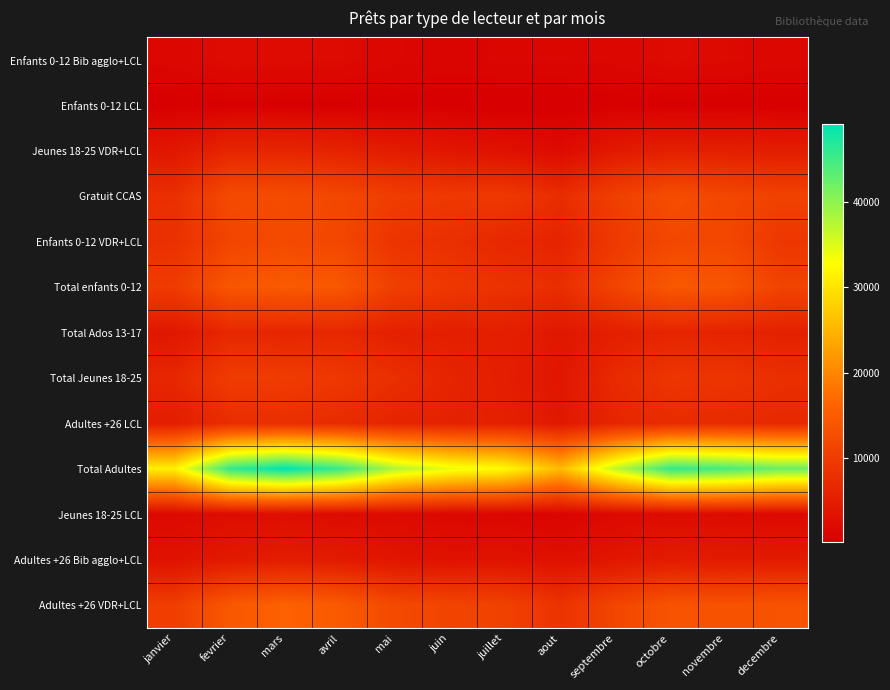

Which series has the largest total across all categories?

Total Adultes